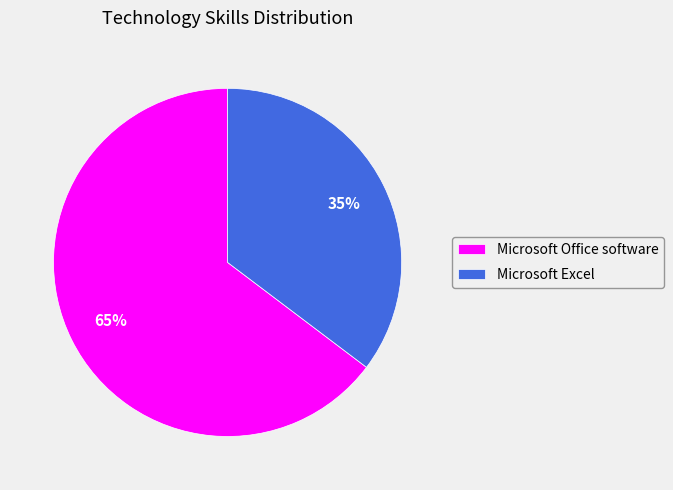

Is the sum of Microsoft Office software and Microsoft Excel greater than half?

Yes